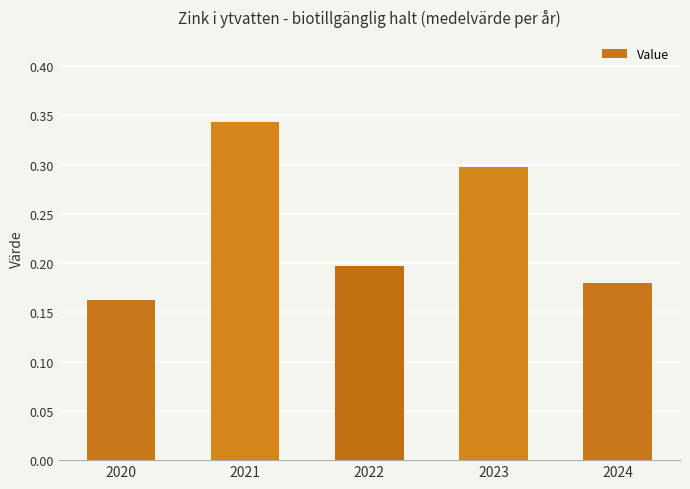

What is the sum of the values at 2022 and 2020?

0.4